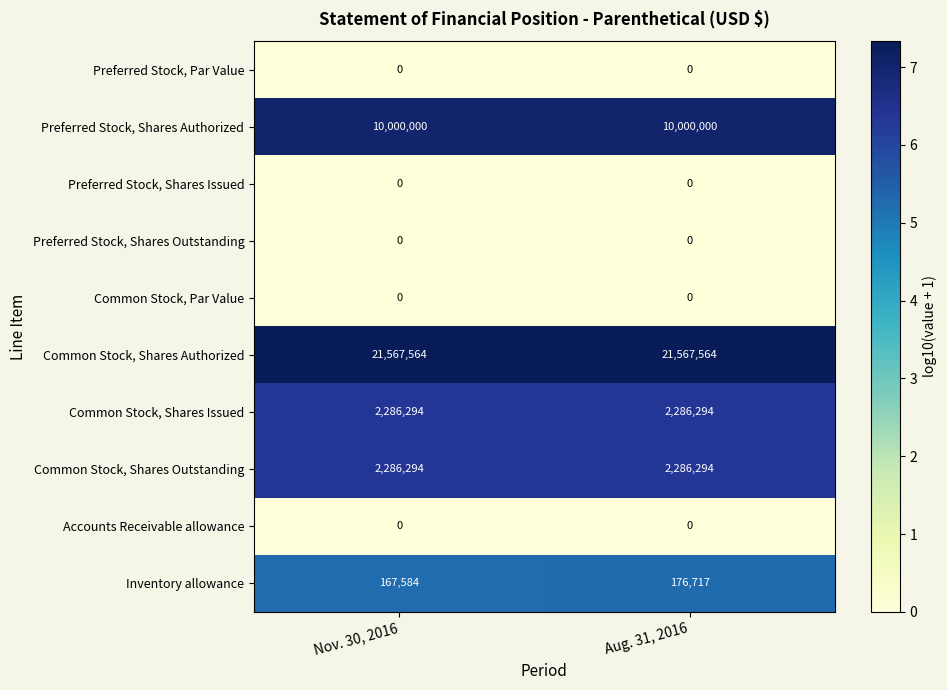

What is the spread (max minus min) of values at Aug. 31, 2016?

21567564